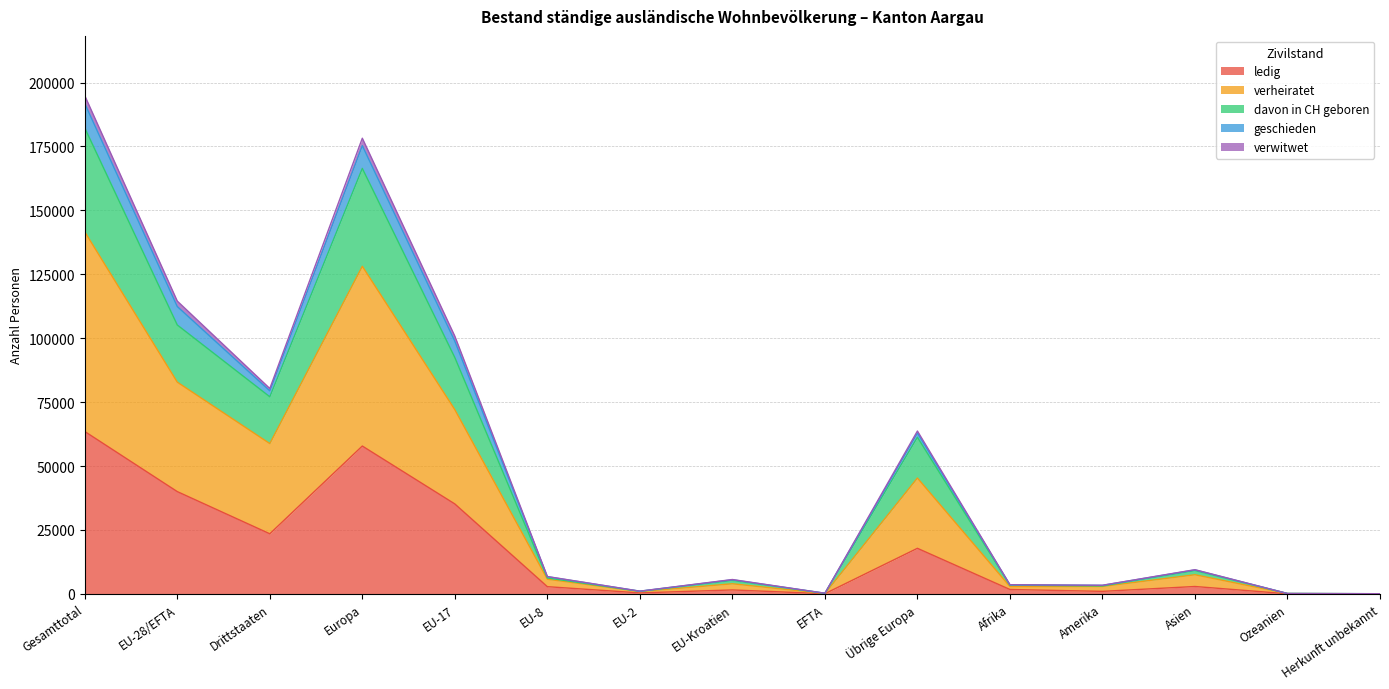

What is the difference between the highest and lowest values at EU-28/EFTA?

74524